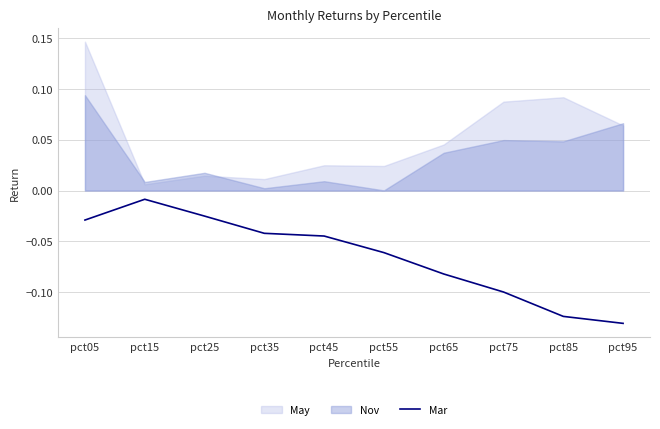

The chart shows a value of -0.1 at pct55. True or false?

True